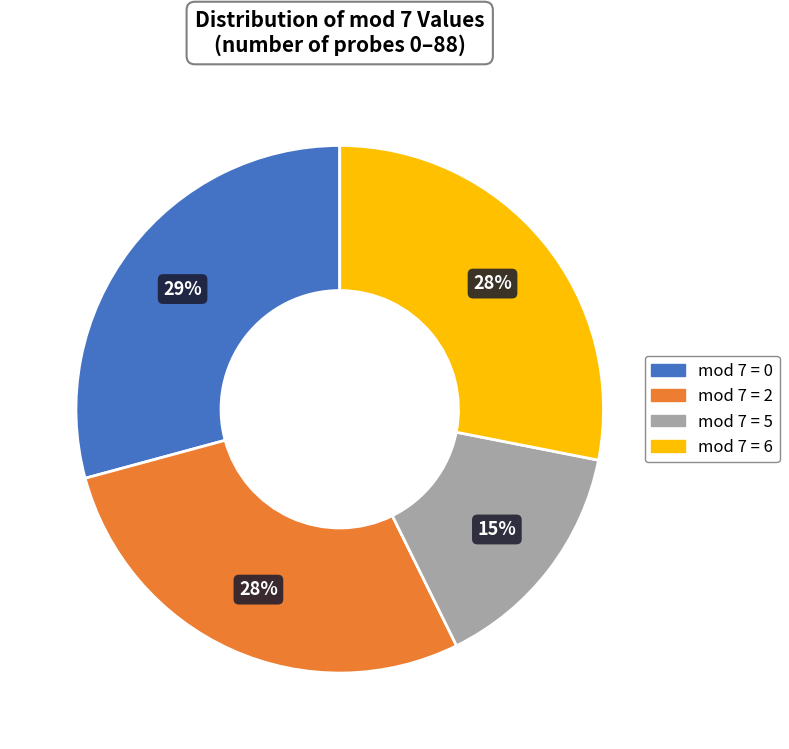

Is there a majority slice in this chart?

No